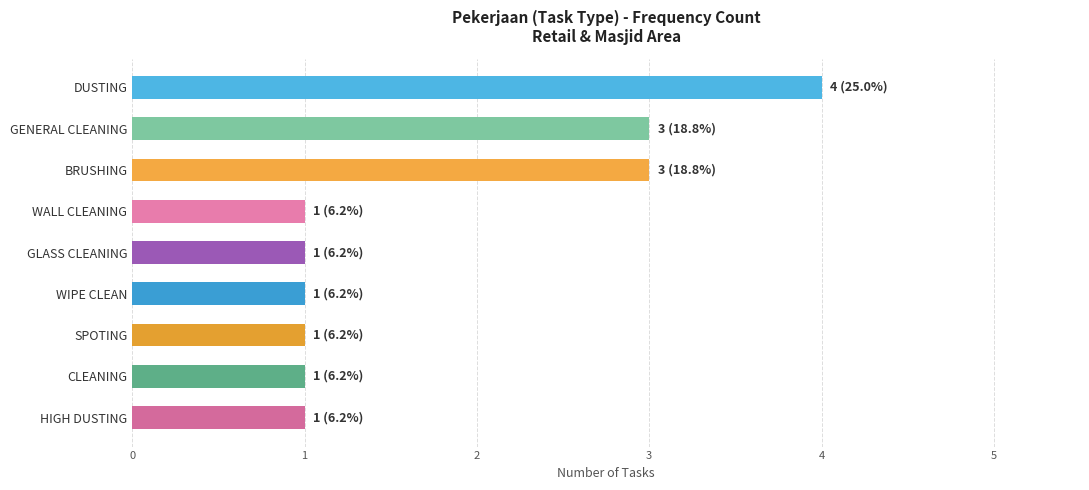

The value at BRUSHING is 5. True or false?

False